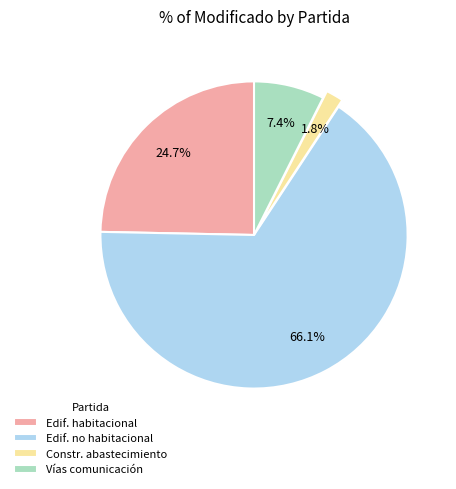

Which slice is the smallest?

Constr. abastecimiento